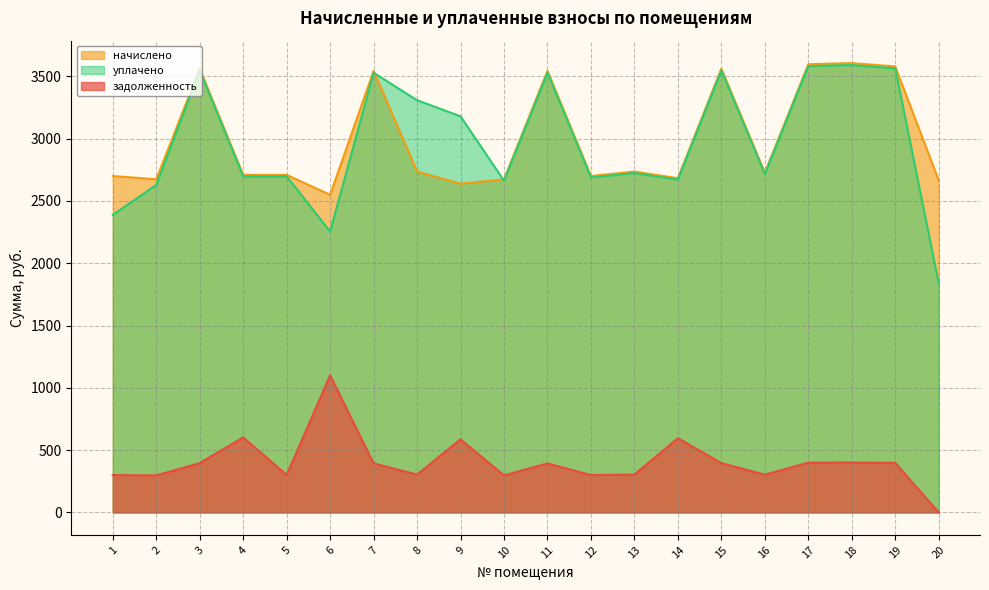

Which series changed the most between 1 and 20?

уплачено